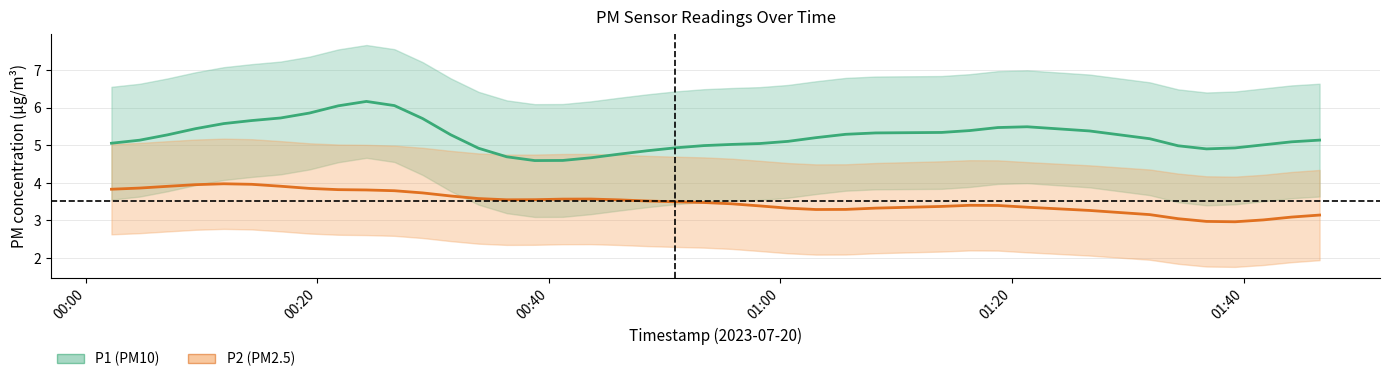

What is the greatest value displayed?

6.2